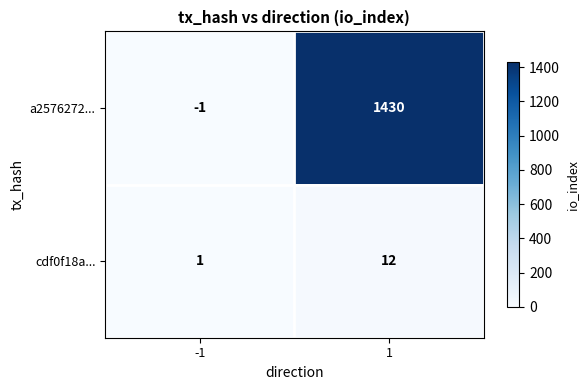

What is the greatest value displayed?

1430